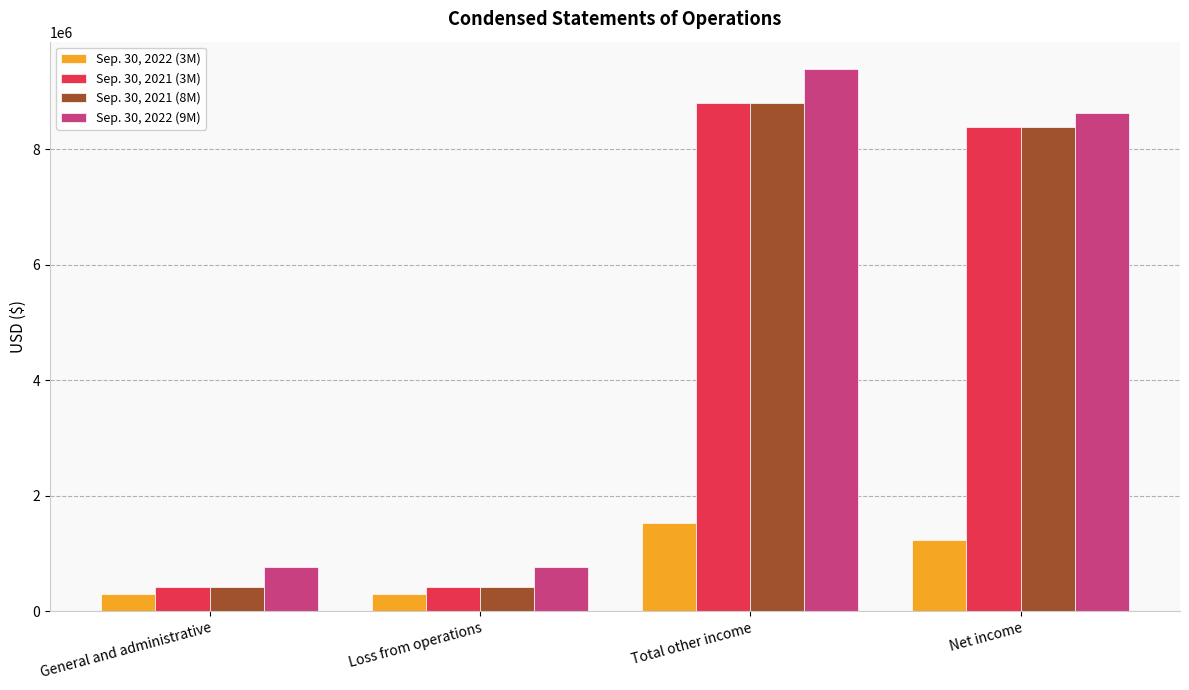

At how many categories does at least one series exceed 540972?

4